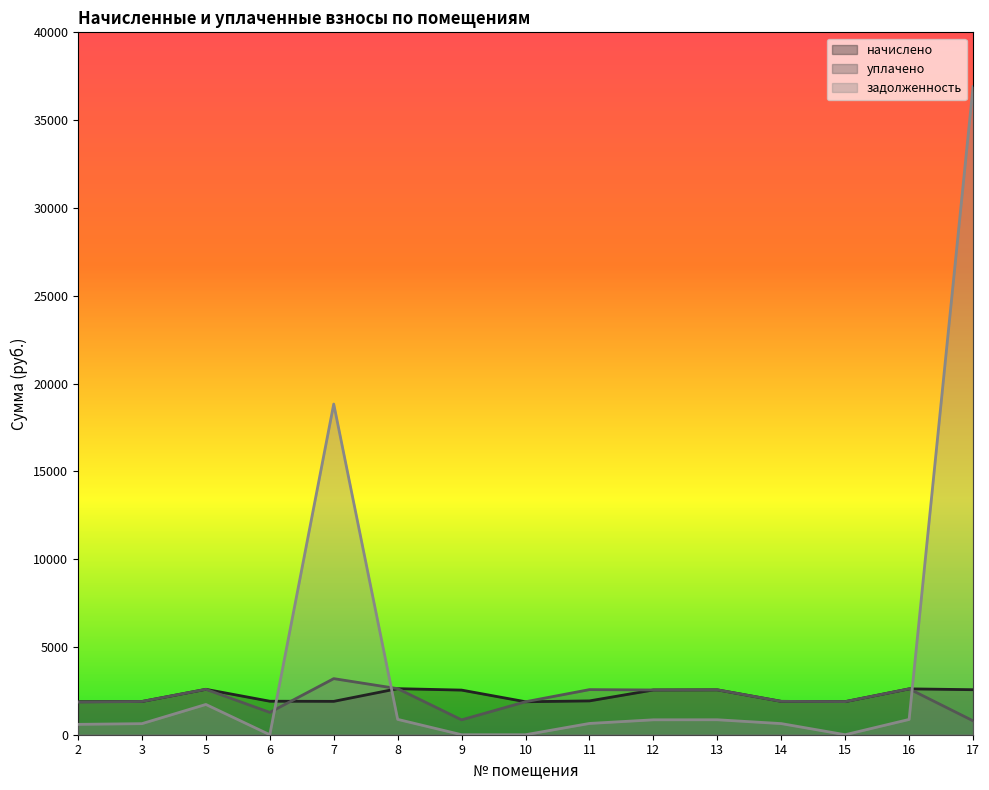

Read the уплачено value at 6.

1271.8